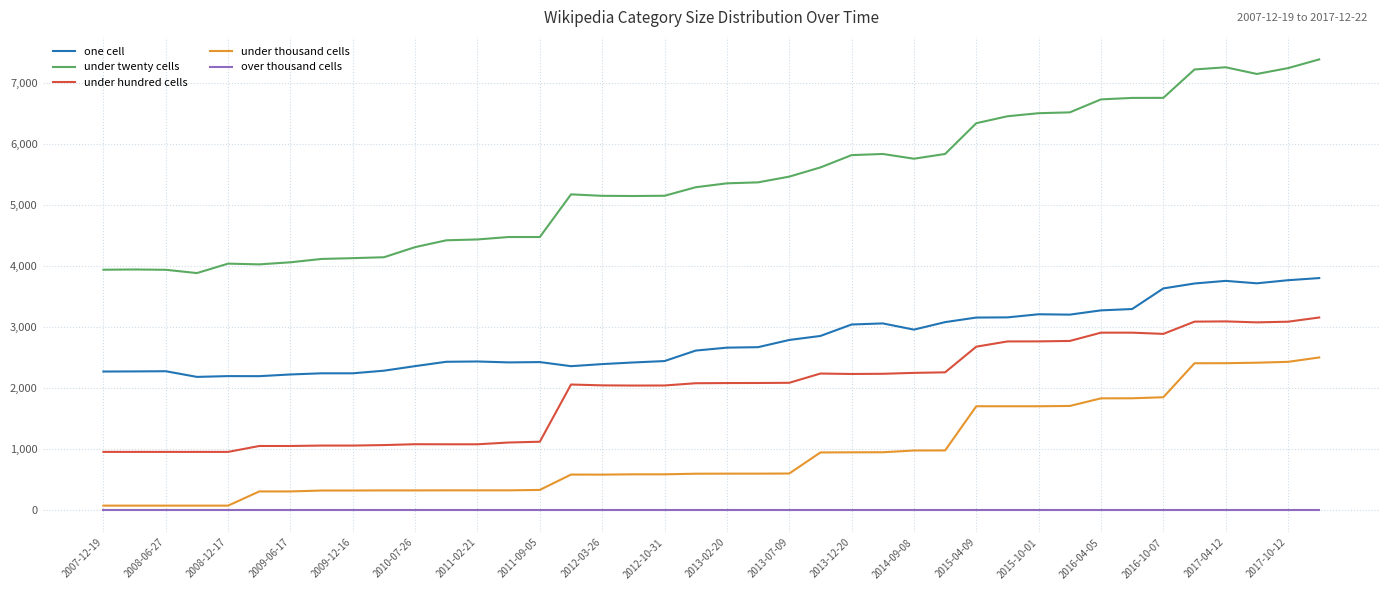

Rank the series by their average value, from lowest to highest.

over thousand cells, under thousand cells, under hundred cells, one cell, under twenty cells